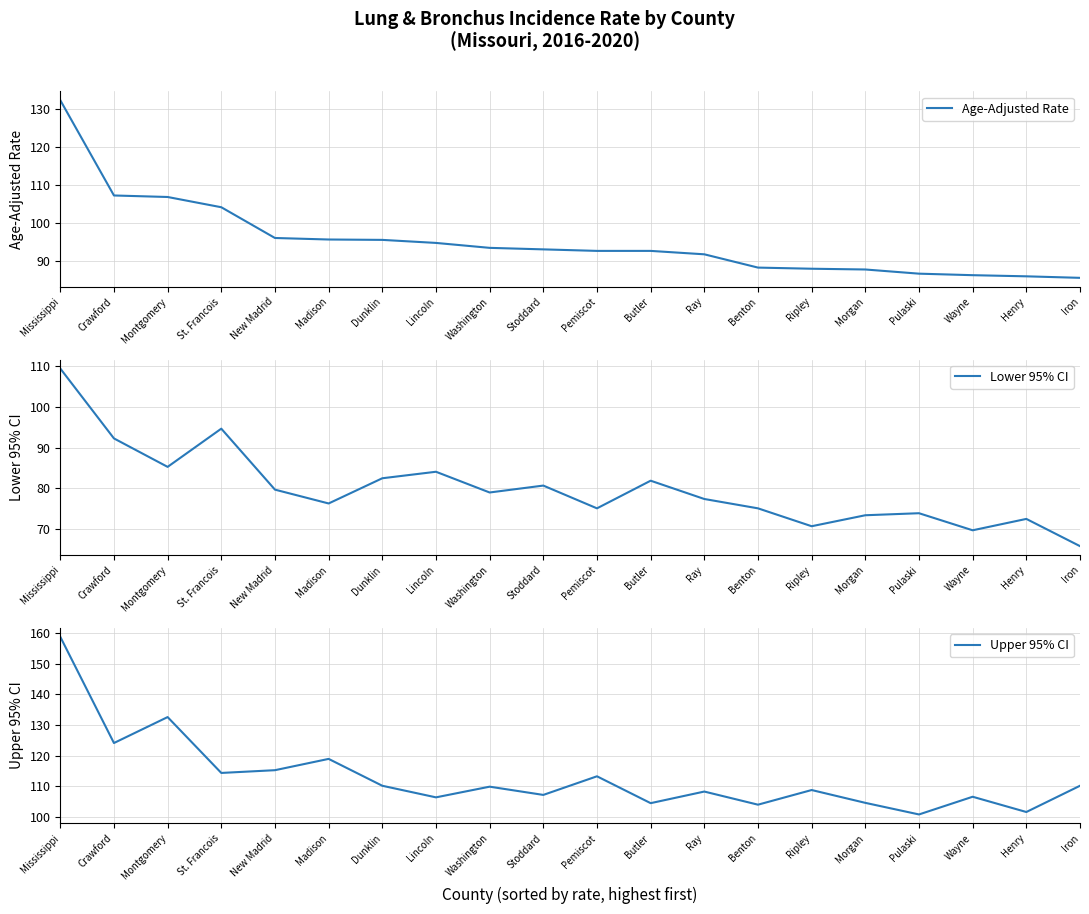

What is the smallest value displayed?

65.8